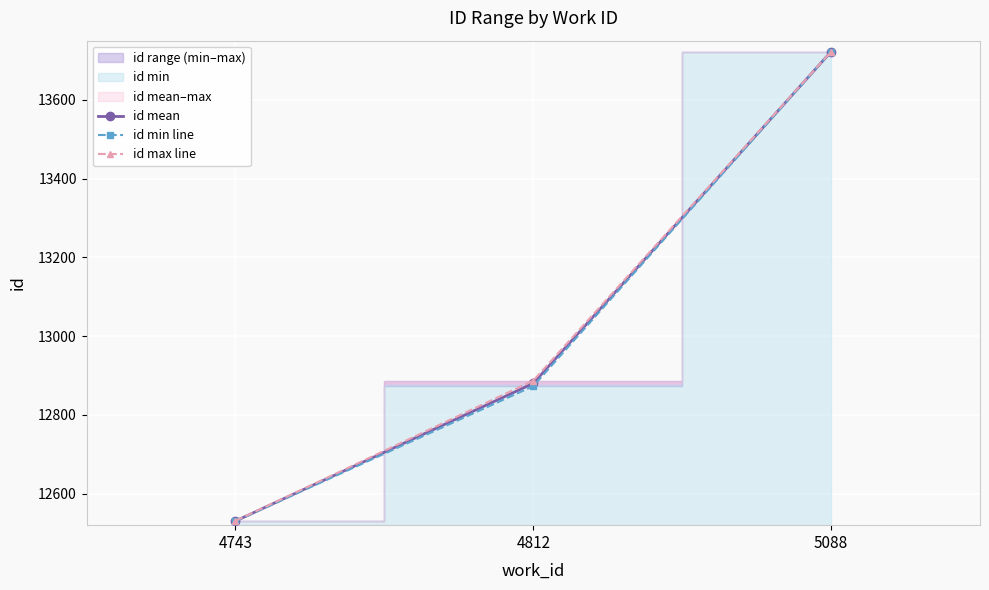

Which category has the lowest value in the id max line series?

4743